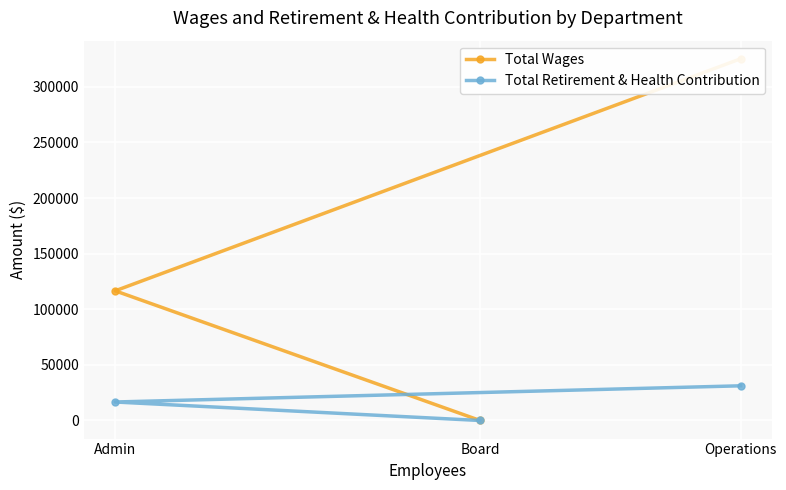

Which series changed the most between Operations and Board?

Total Wages